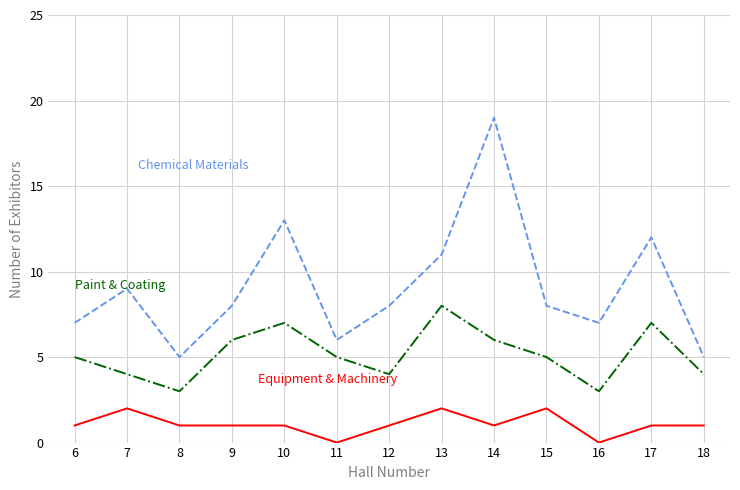

What is the spread (max minus min) of values at 14?

18